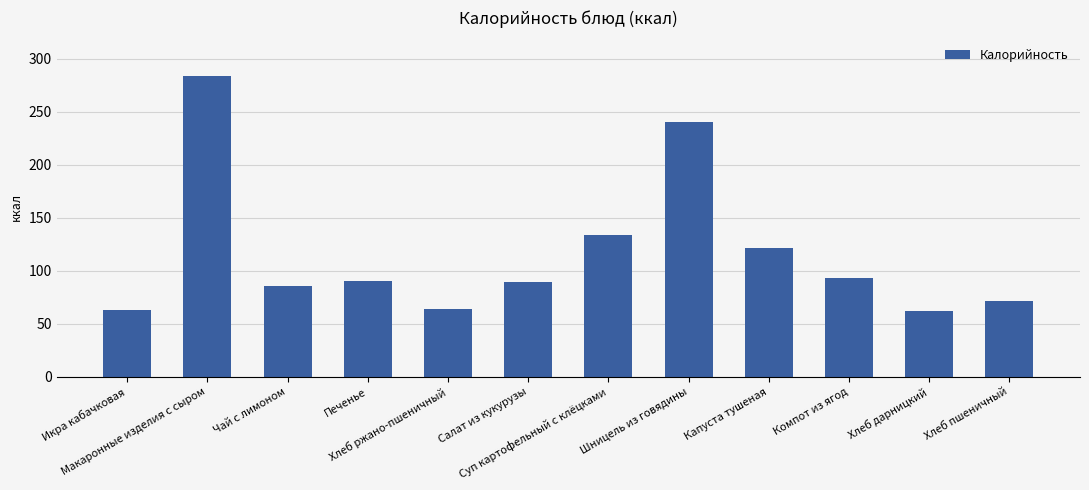

What is the greatest value displayed?

283.5